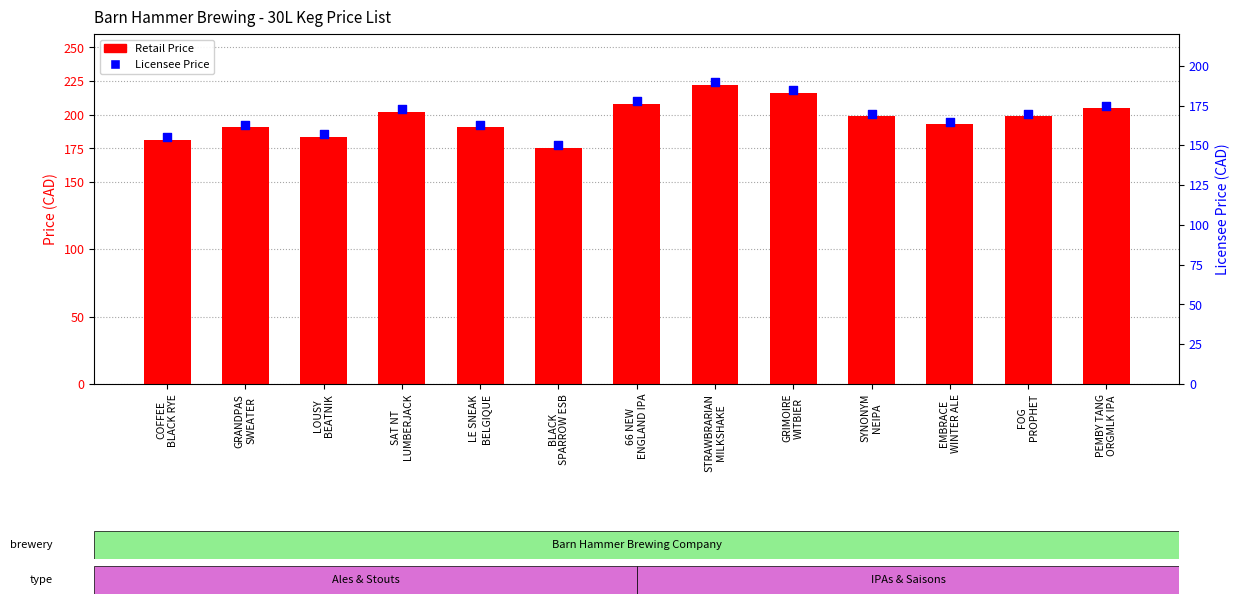

What are all the series names shown in the legend?

Retail Price, Licensee Price